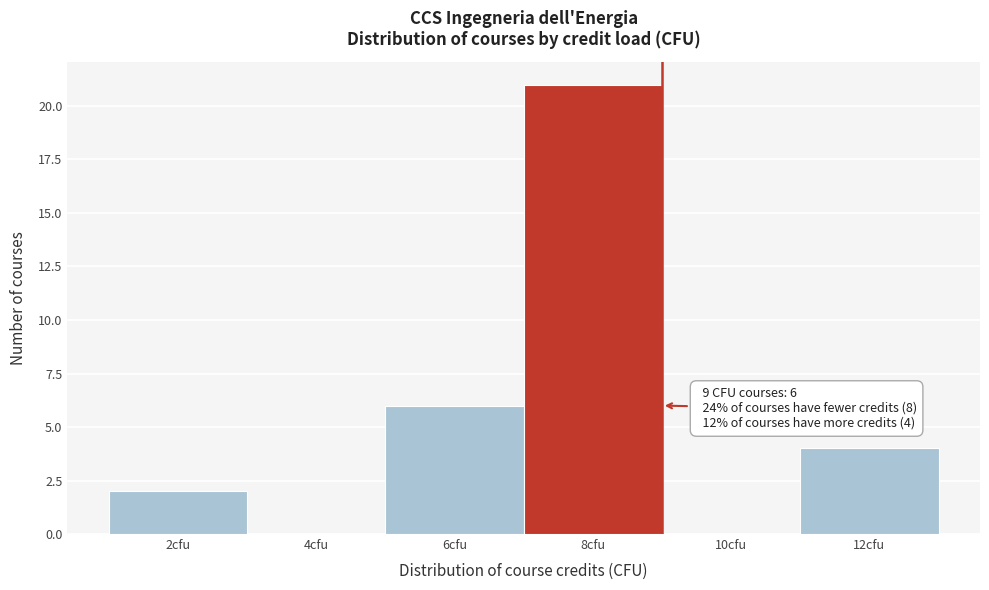

Reading left to right, extract all data points from this chart.

2cfu=2	4cfu=0	6cfu=6	8cfu=21	10cfu=0	12cfu=4